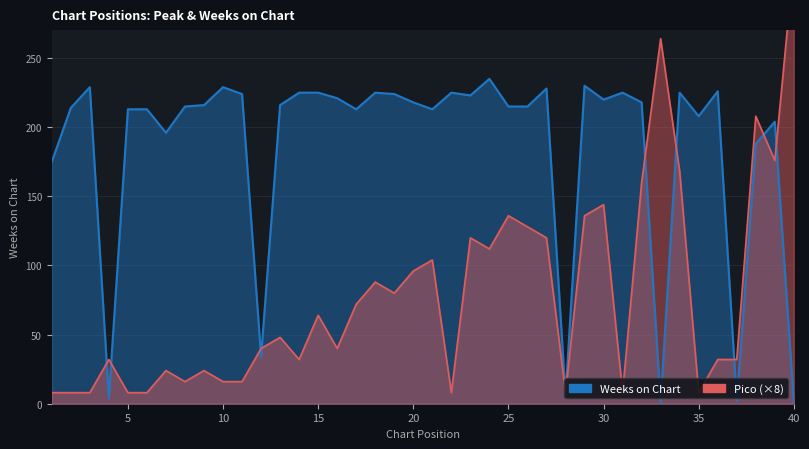

How many interior local peaks does the Pico series have?

12